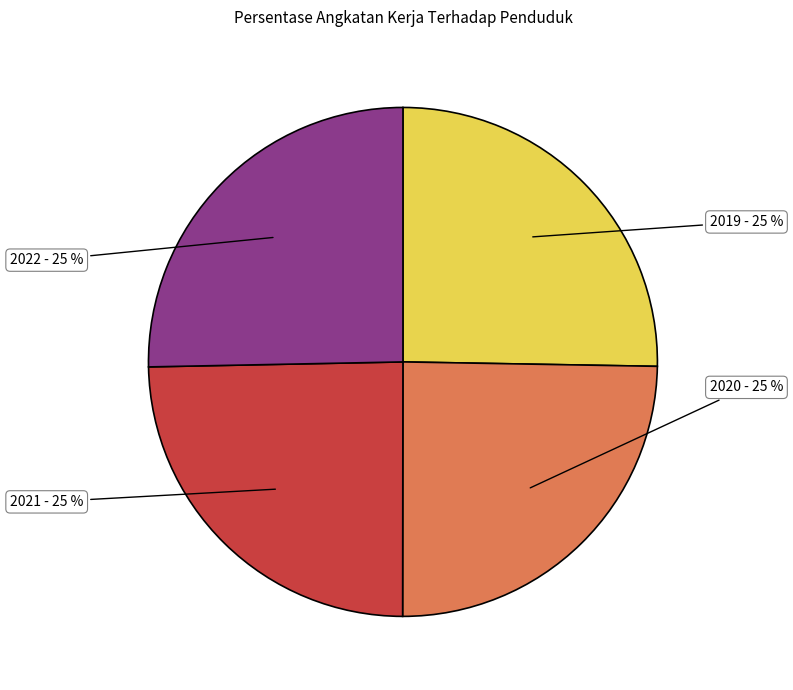

What percentage is the 2019 slice, to the nearest percent?

25%